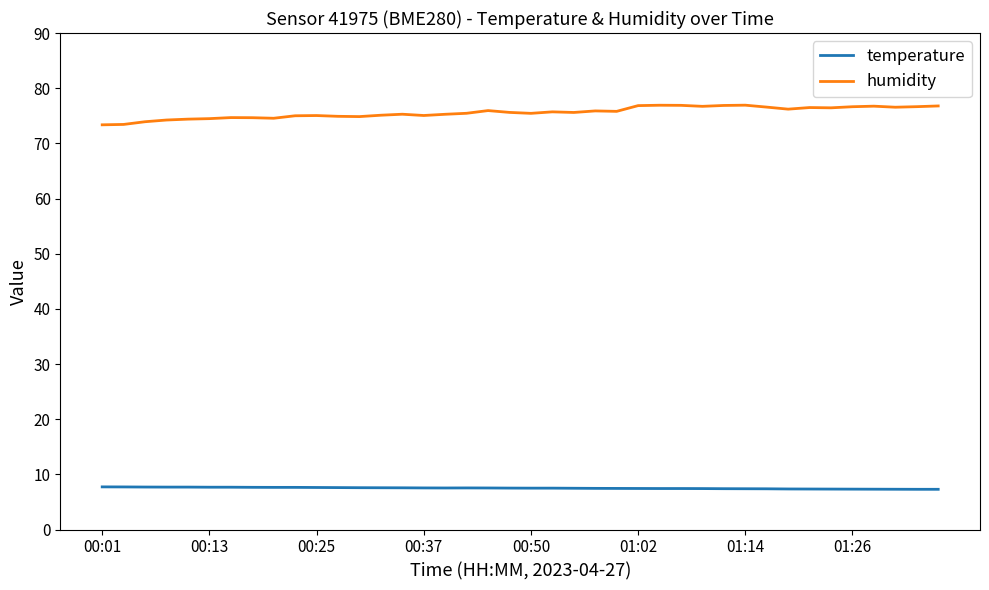

What is the maximum value shown in the chart?

76.9